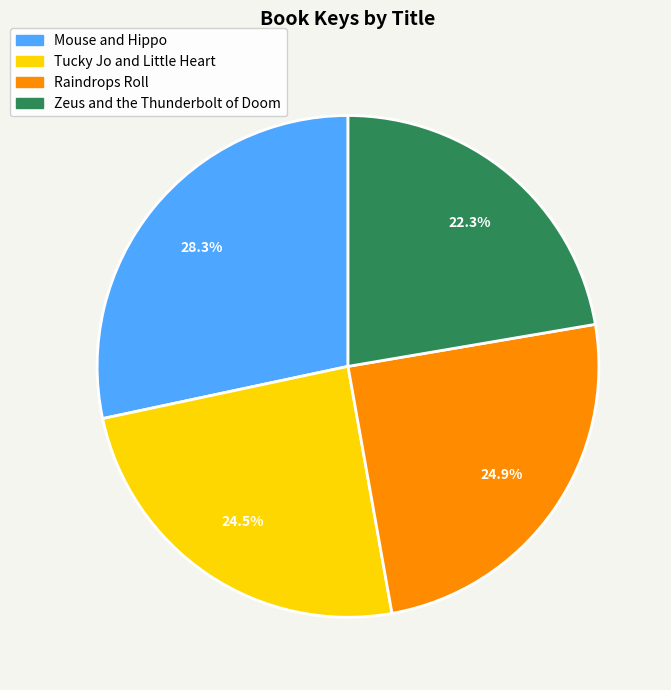

To the nearest percent, what is the average slice percentage?

25%